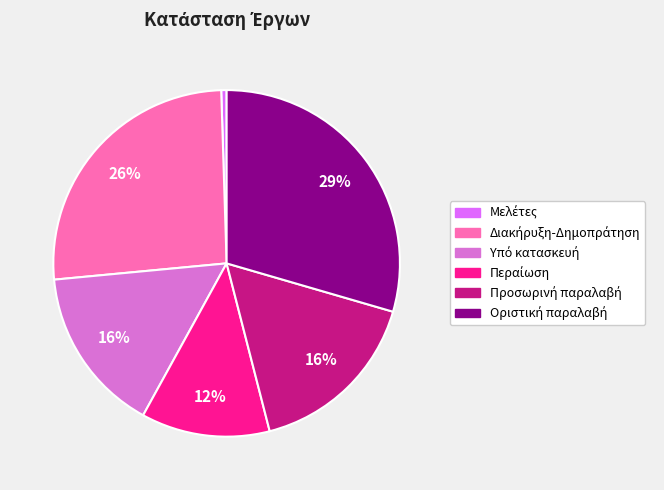

To the nearest percent, what is the average slice percentage?

17%